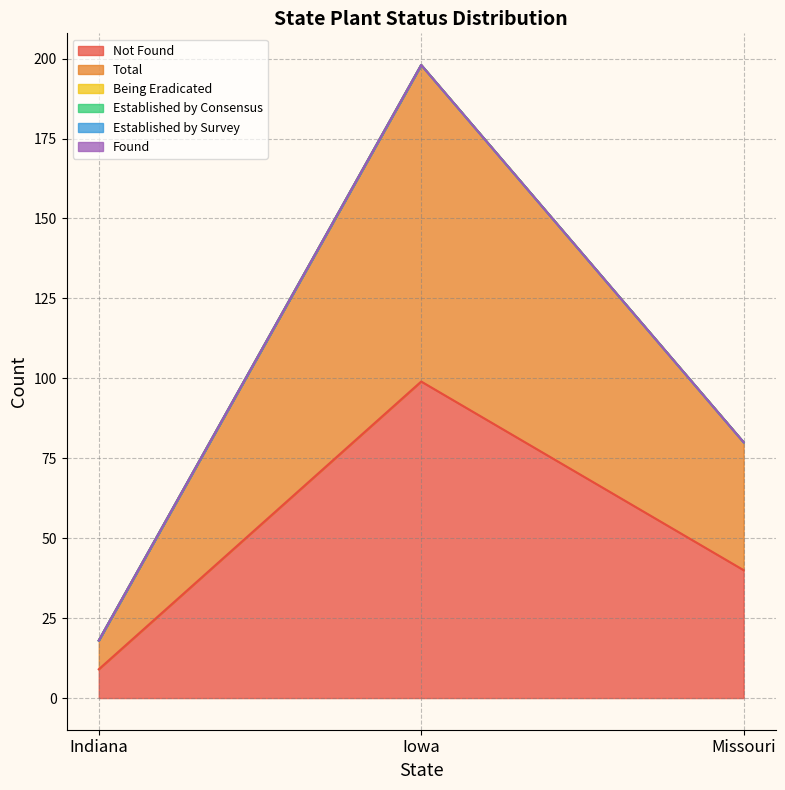

Reading right to left, transcribe all the data shown in this chart.

Not Found: 40	99	9
Total: 40	99	9
Being Eradicated: 0	0	0
Established by Consensus: 0	0	0
Established by Survey: 0	0	0
Found: 0	0	0